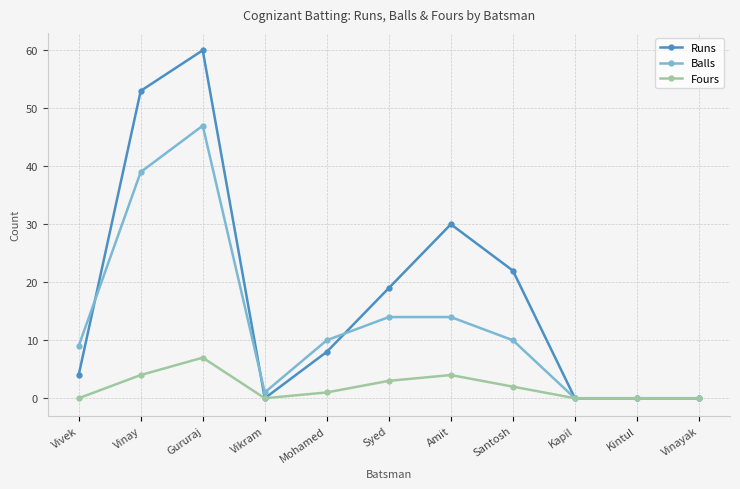

List the series in order of their overall mean, lowest first.

Fours, Balls, Runs